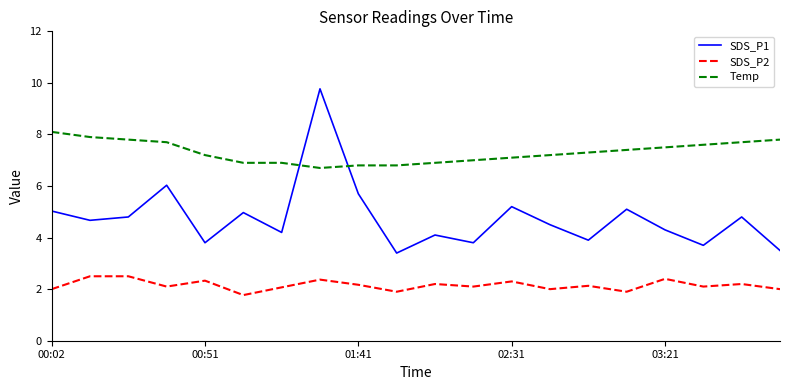

Which series has the largest range (max minus min)?

SDS_P1